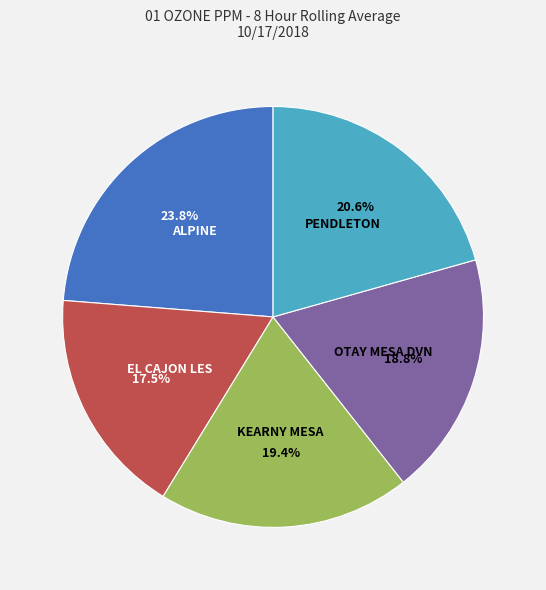

Is there a majority slice in this chart?

No